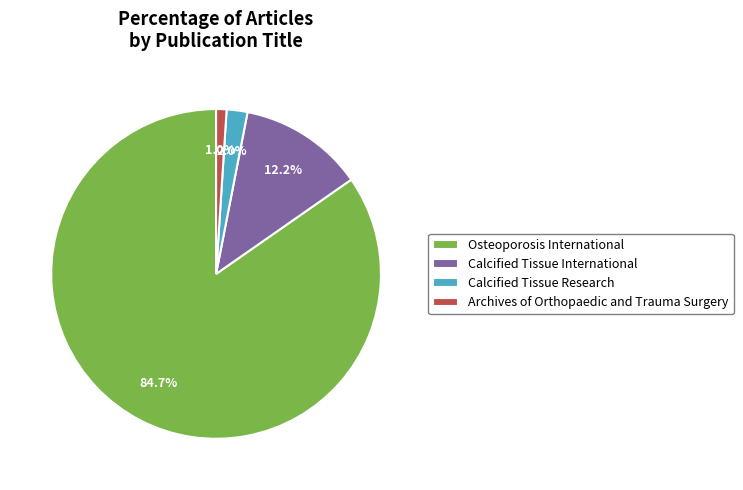

Is it true that Calcified Tissue International is 12% of the pie?

True